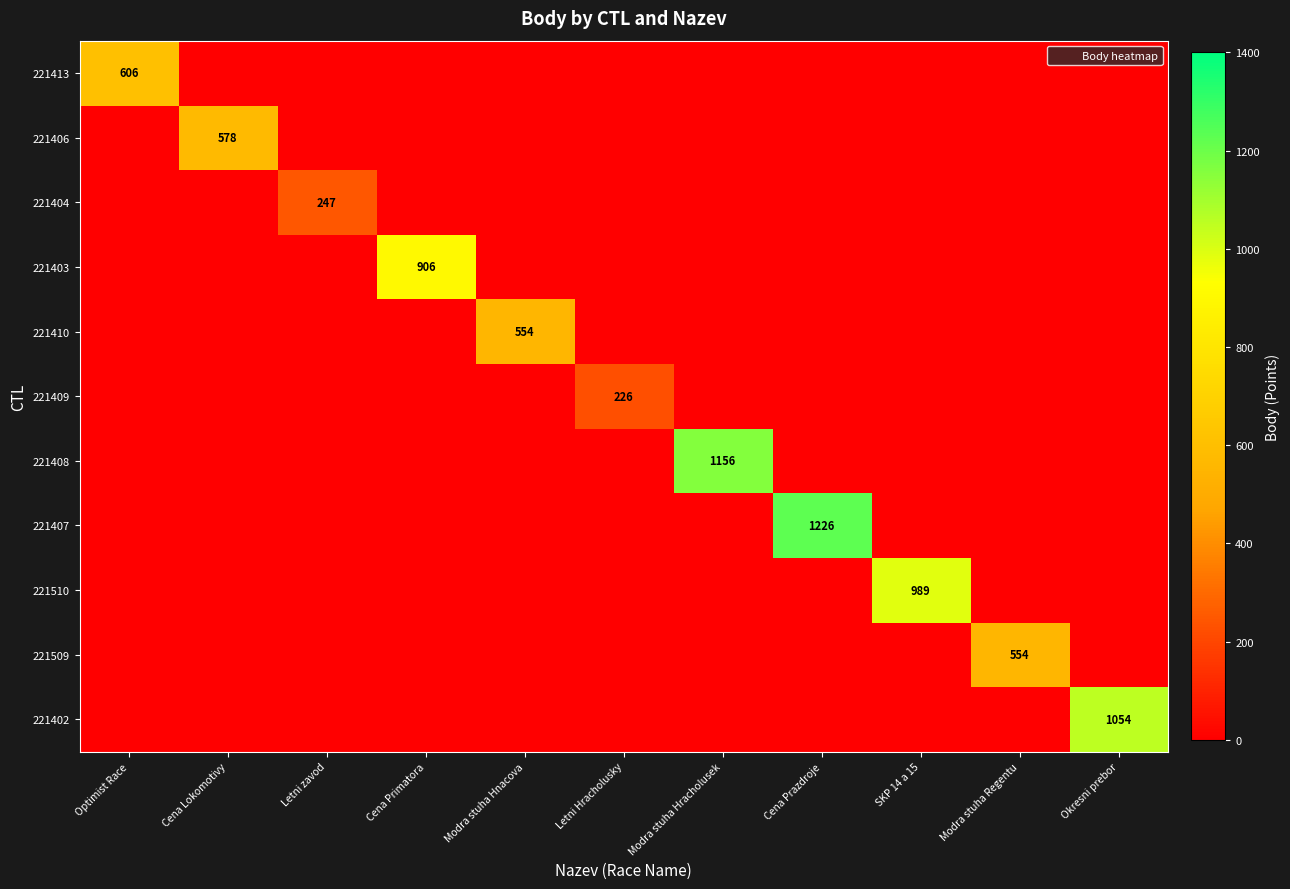

True or false: 221403 has a value of 0 at Letni Hracholusky.

True